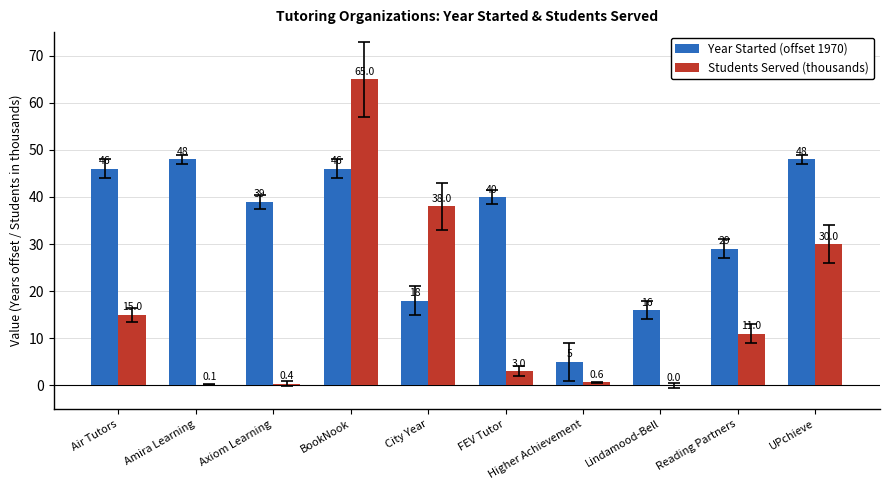

Which series has the largest total across all categories?

Year Started (offset 1970)